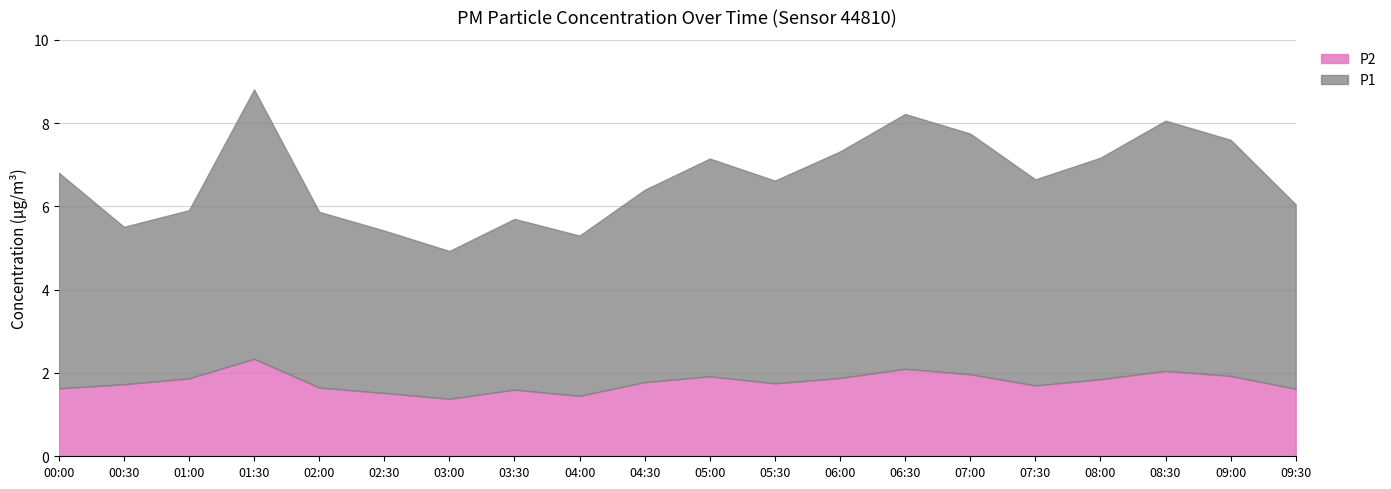

What position from the left is 02:30?

6